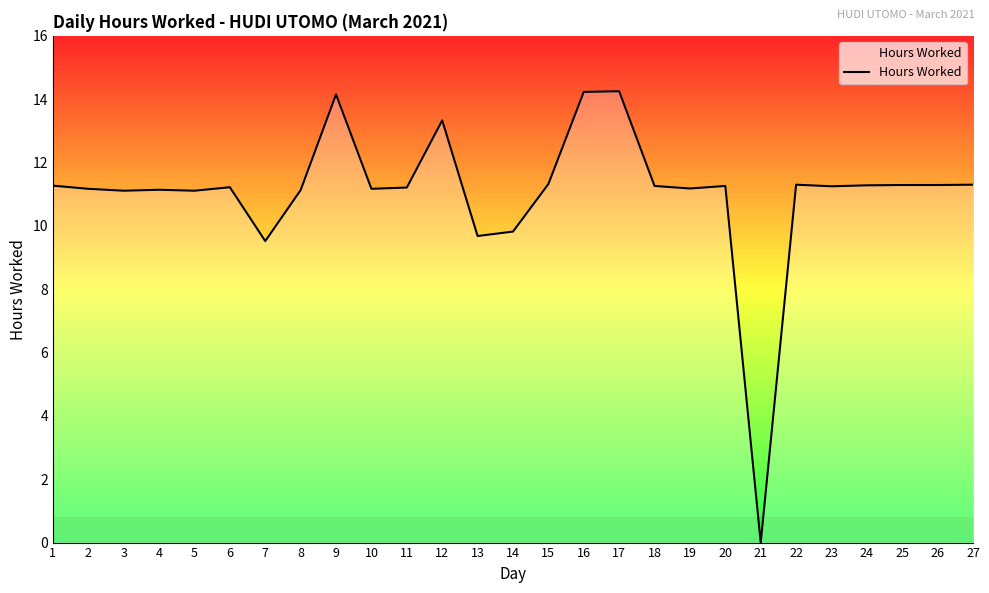

Which category has the lowest value across all series?

21